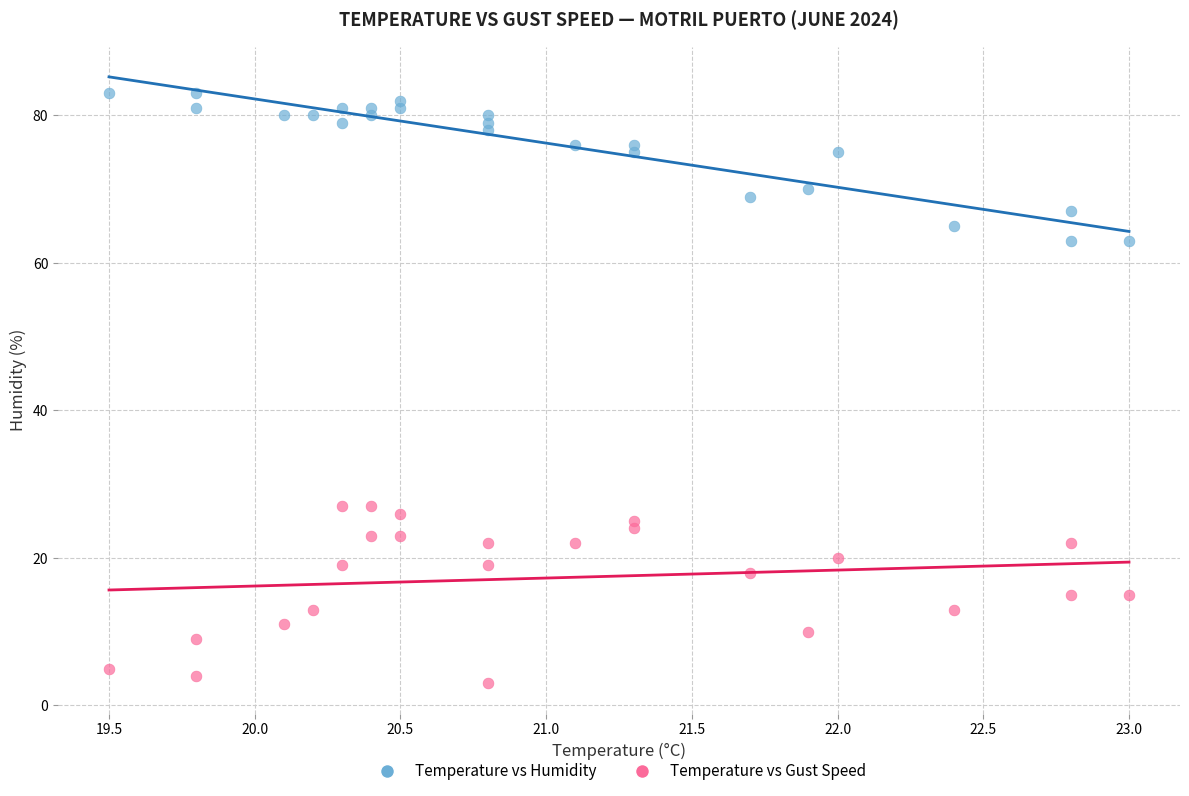

Which series reaches the minimum Y coordinate?

Temperature vs Gust Speed